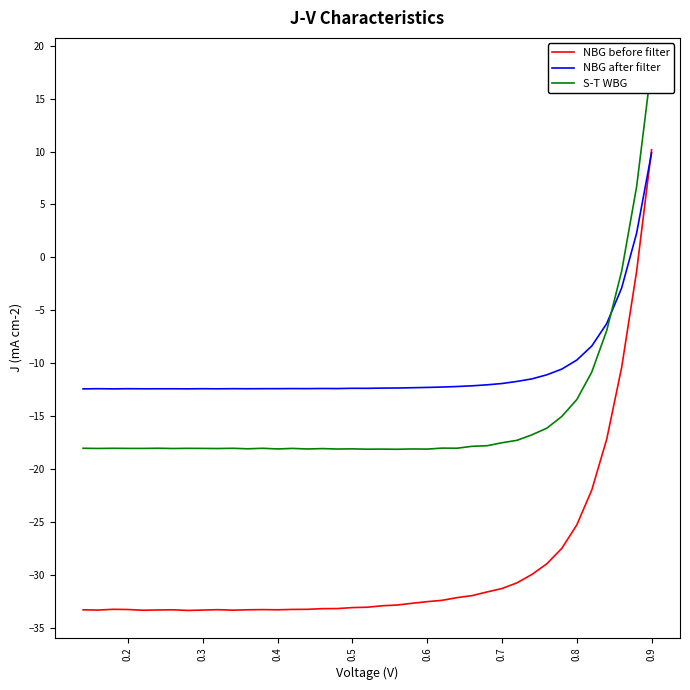

Which series has the largest total across all categories?

NBG after filter